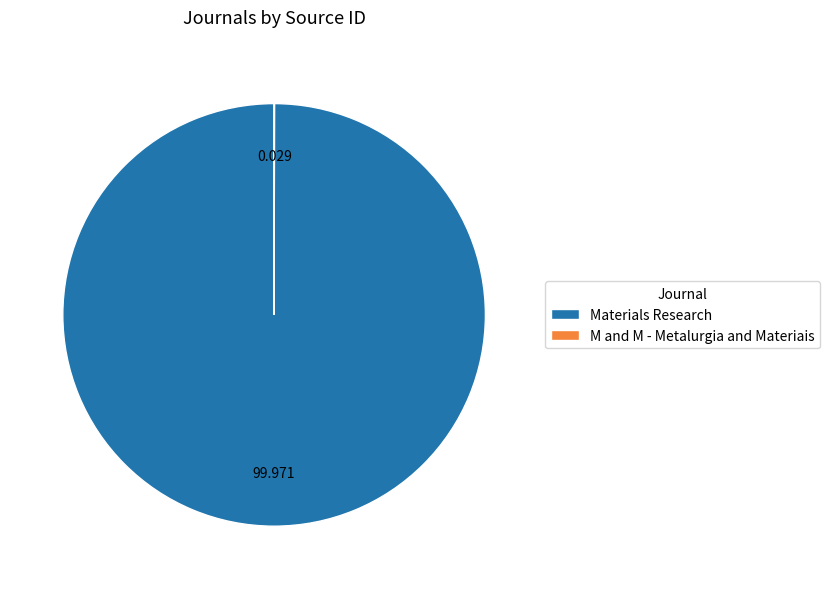

Does Materials Research represent more than half of the total?

Yes